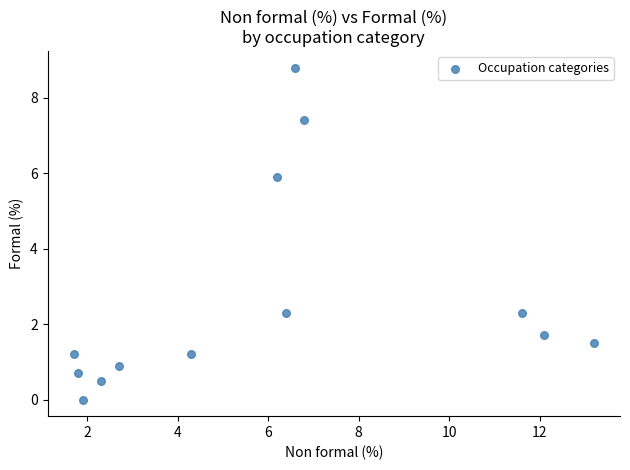

What is the range of Y values (max minus min)?

8.8